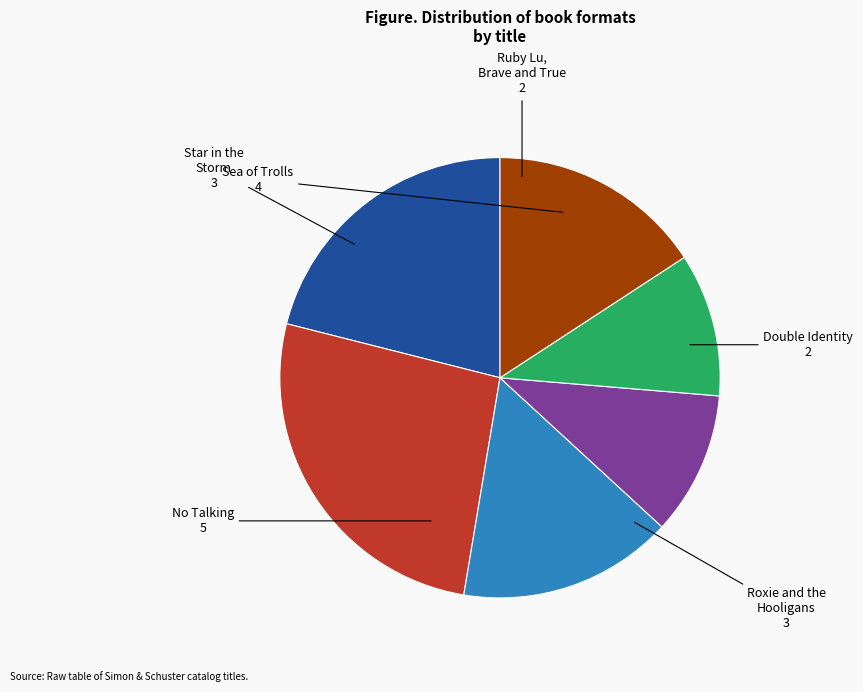

How many segments does this pie chart have?

6